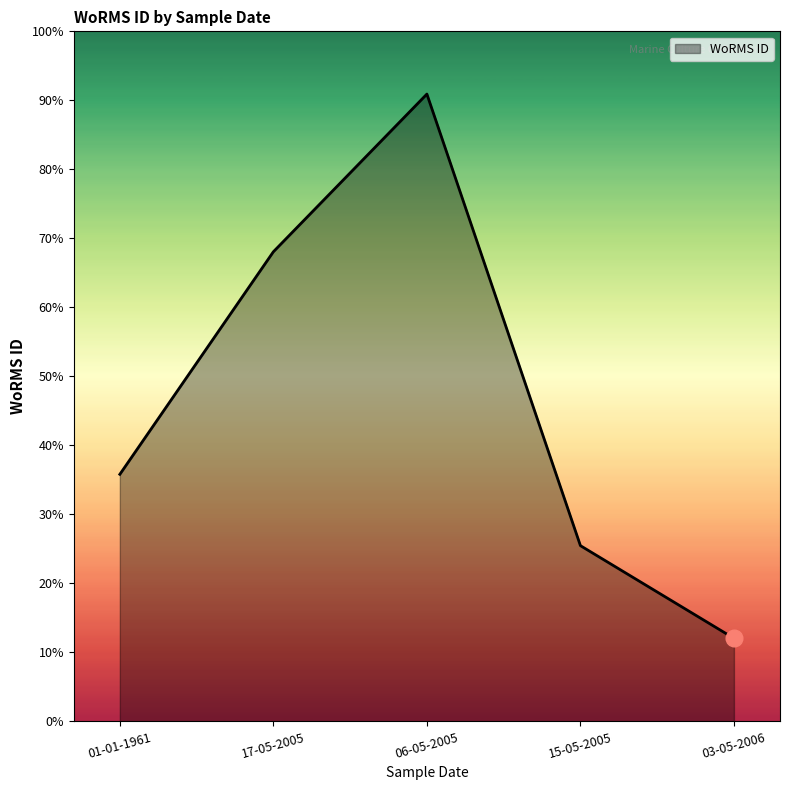

Rank the categories by value from lowest to highest.

03-05-2006, 15-05-2005, 01-01-1961, 17-05-2005, 06-05-2005